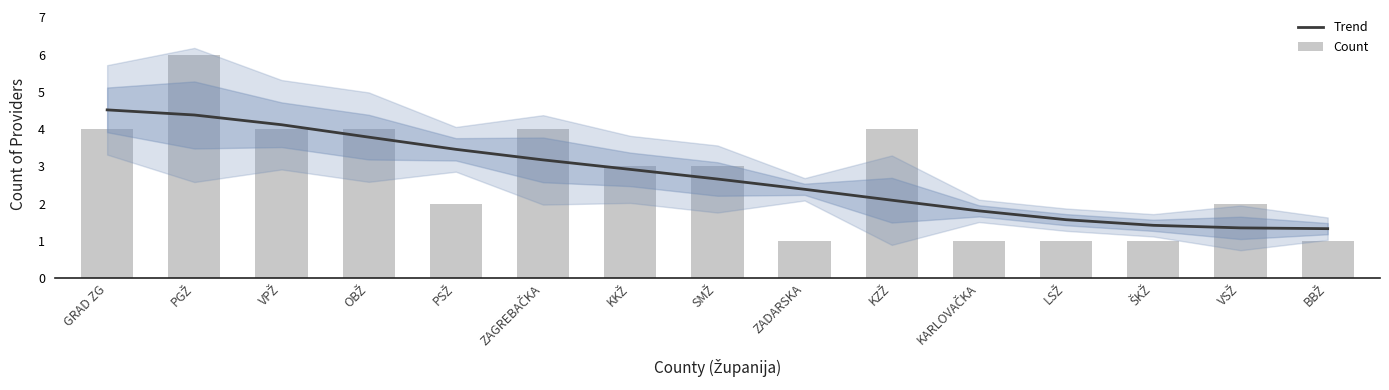

At BBŽ, list the series in order from smallest to largest.

Count, Trend